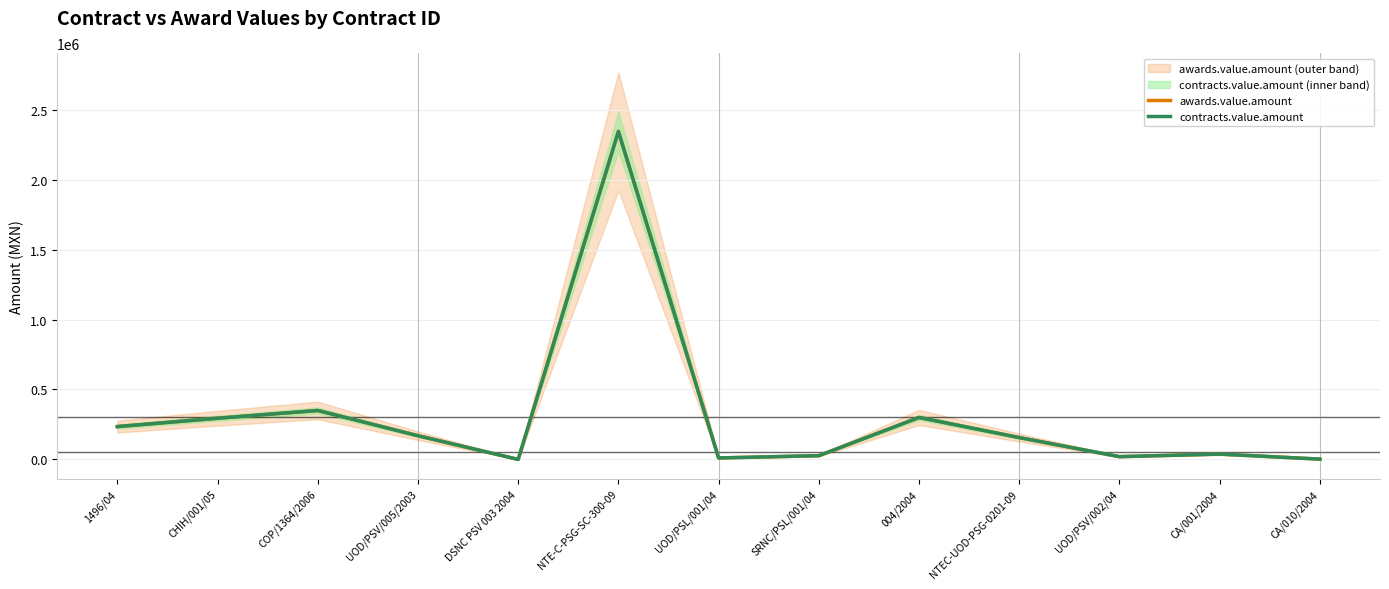

Which series has the largest total across all categories?

awards.value.amount